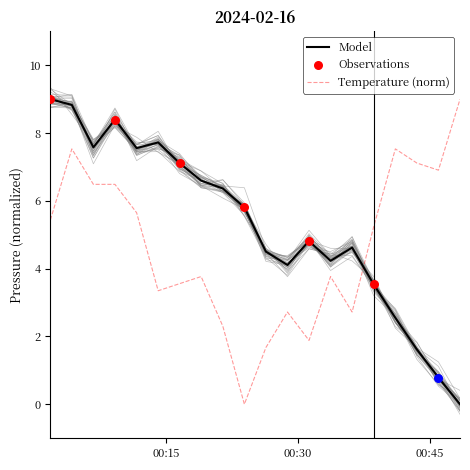

After their last crossing, which series has the higher values: Model or Temperature (norm)?

Temperature (norm)